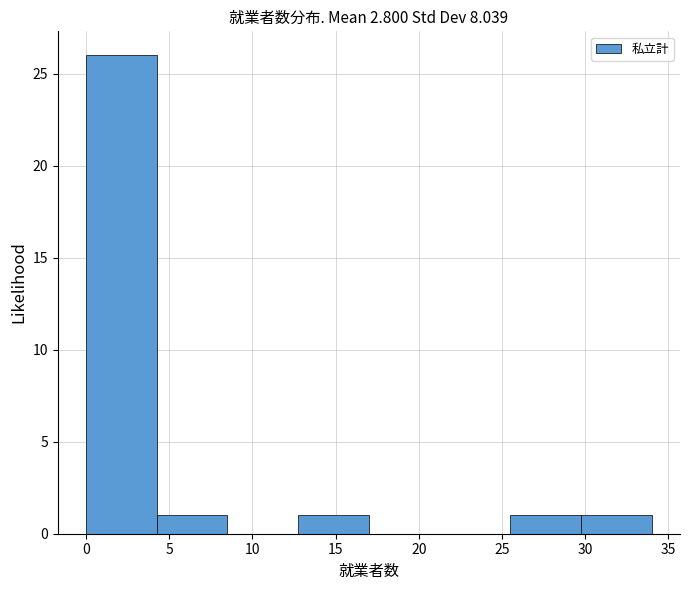

How tall is the bar that spans 4.25 to 8.50 on the x-axis? Neither the bar edges nor the heights are printed on the chart, so give them approximately, as read against the axes.

1